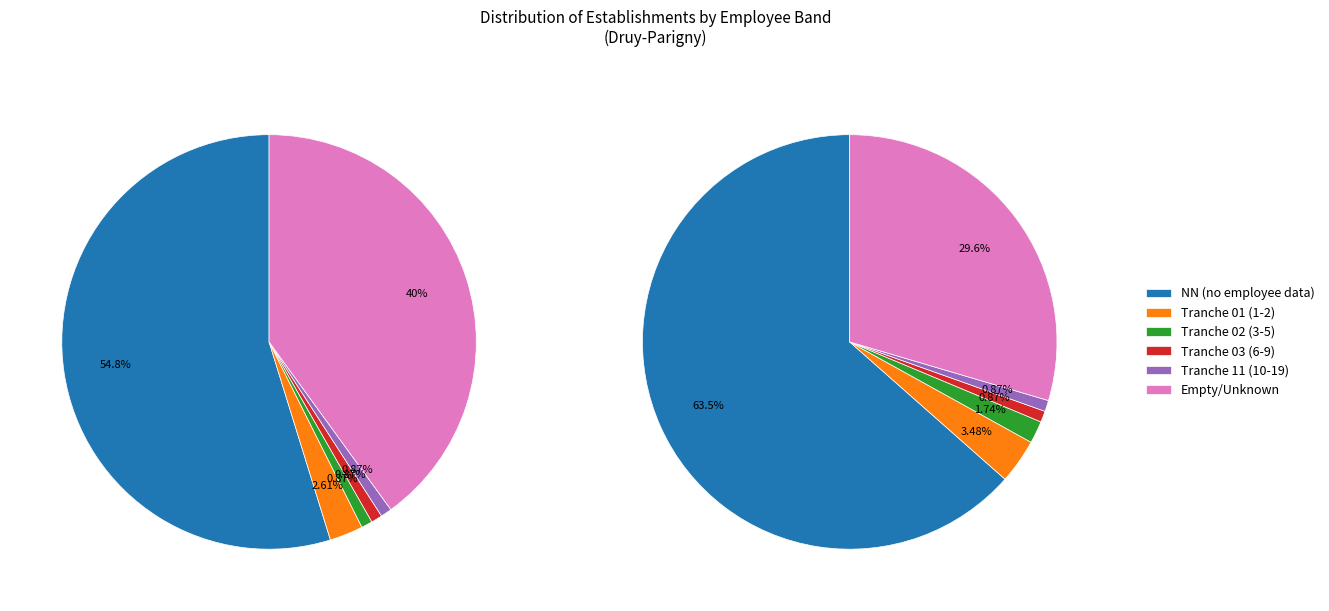

What is the smallest slice in the pie chart?

02